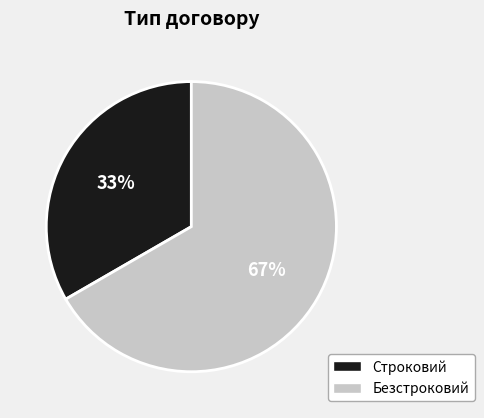

Is the sum of Безстроковий and Строковий greater than half?

Yes